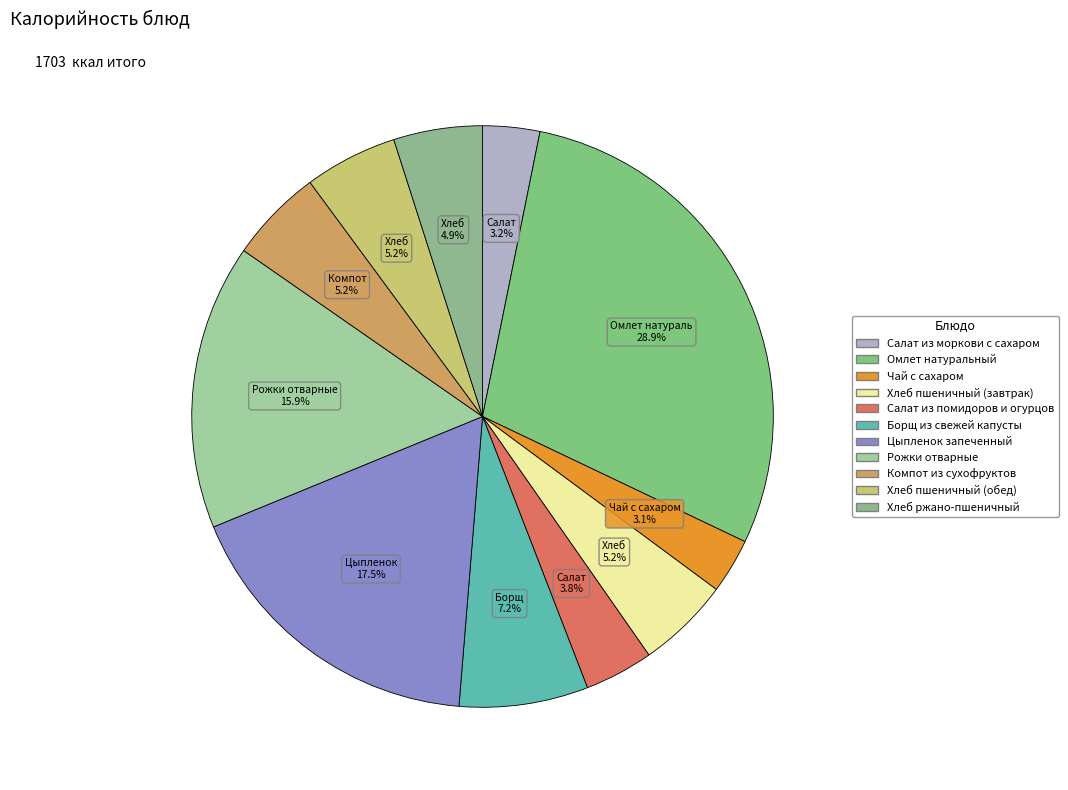

To the nearest percent, what is the difference between the Цыпленок запеченный and Хлеб пшеничный (завтрак) slice percentages?

12%